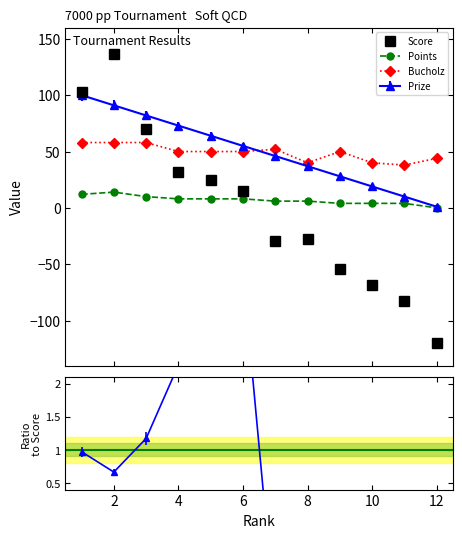

How many negative values does the Score series have?

6